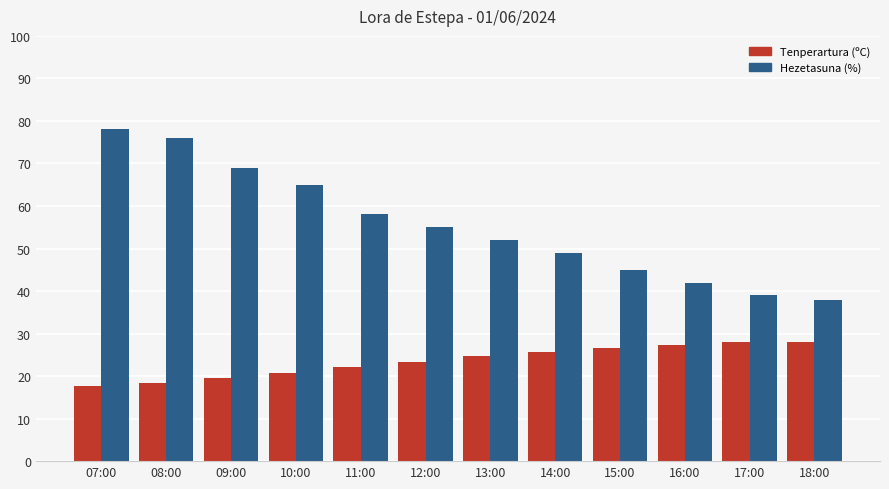

What is the sum of the Hezetasuna (%) values at 07:00 and 08:00?

154.0